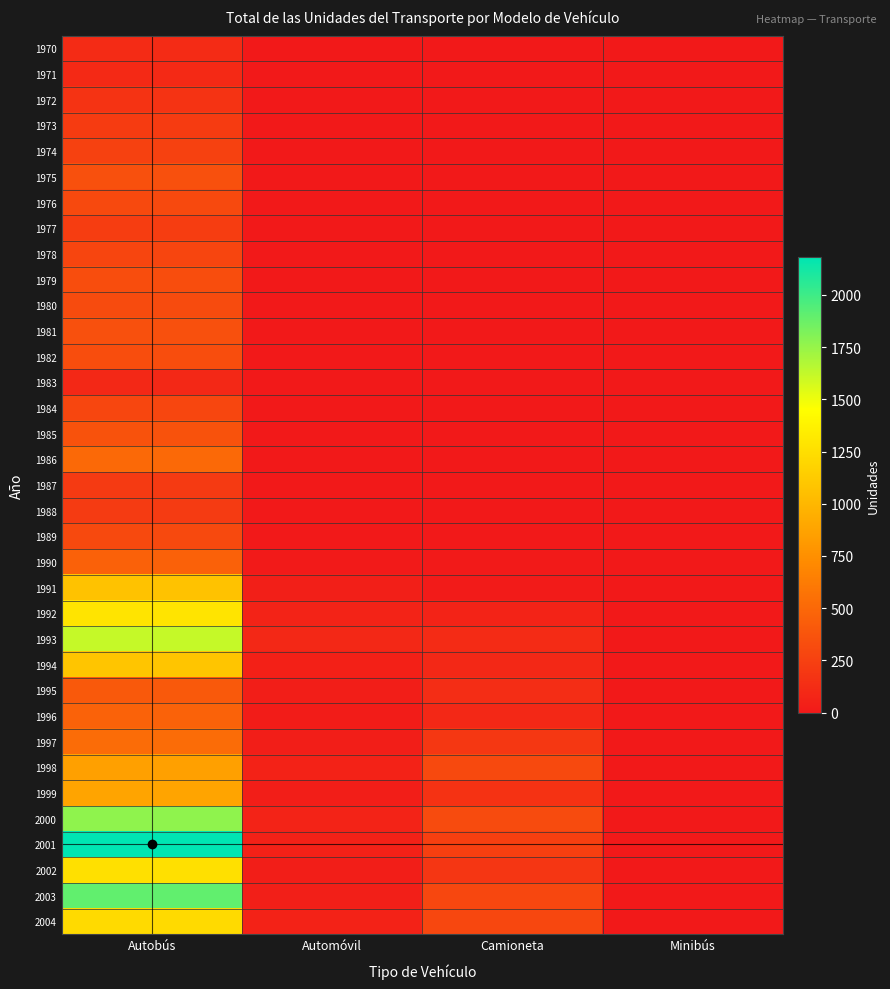

Which series has the widest spread of values?

2001